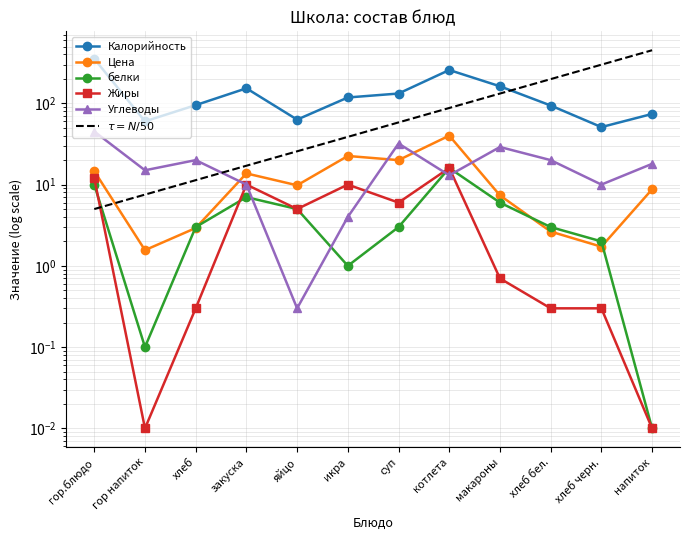

Between which two adjacent categories do Жиры and белки first intersect?

гор.блюдо and гор напиток